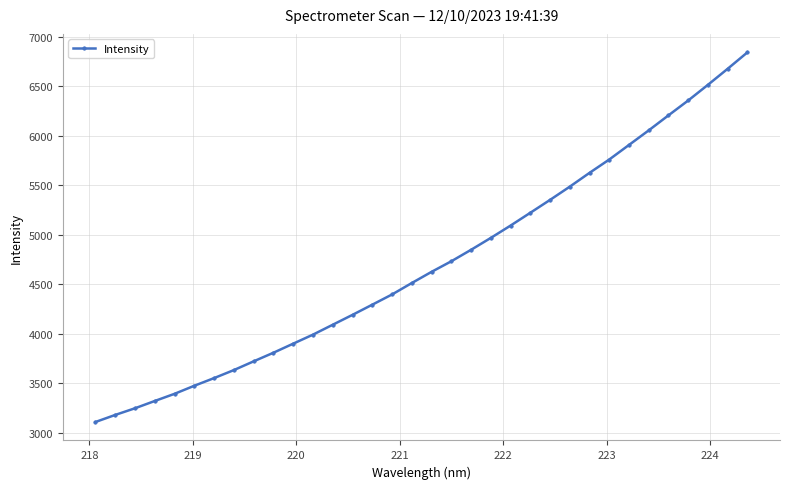

What is the value of the 15th point from the left?

4293.8